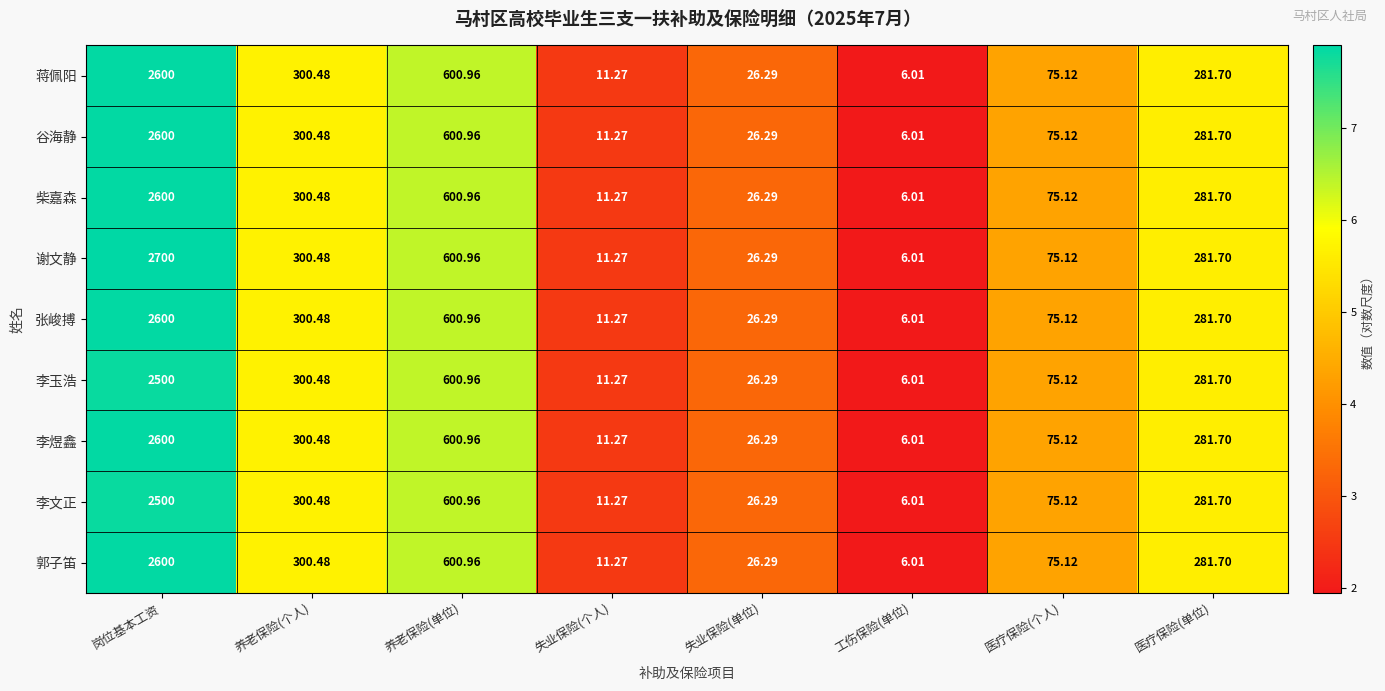

List the labels in order of 张峻搏 value, smallest first.

工伤保险(单位), 失业保险(个人), 失业保险(单位), 医疗保险(个人), 医疗保险(单位), 养老保险(个人), 养老保险(单位), 岗位基本工资